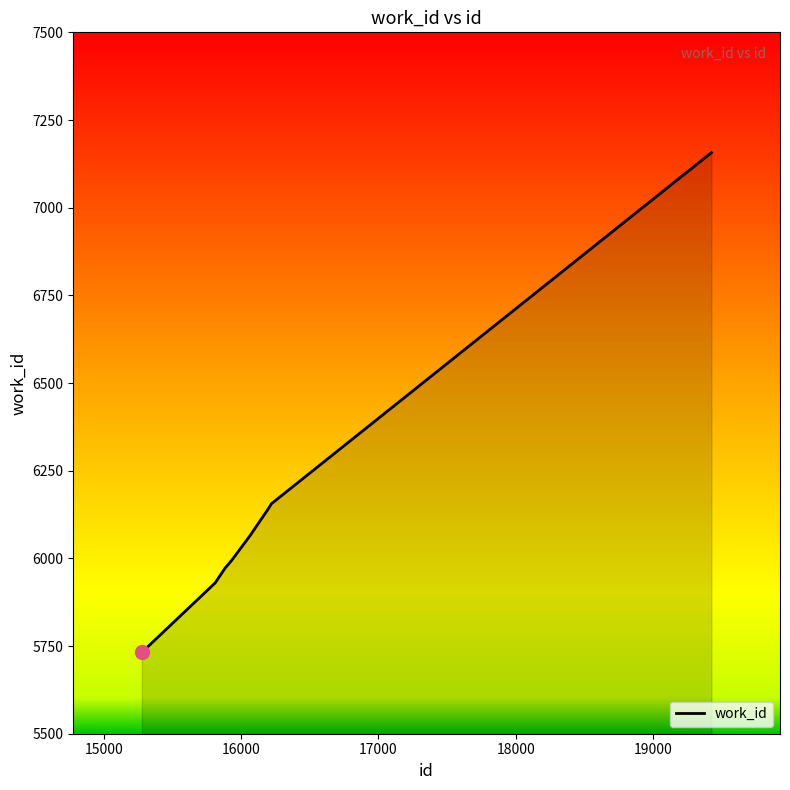

What is the minimum value shown in the chart?

5732